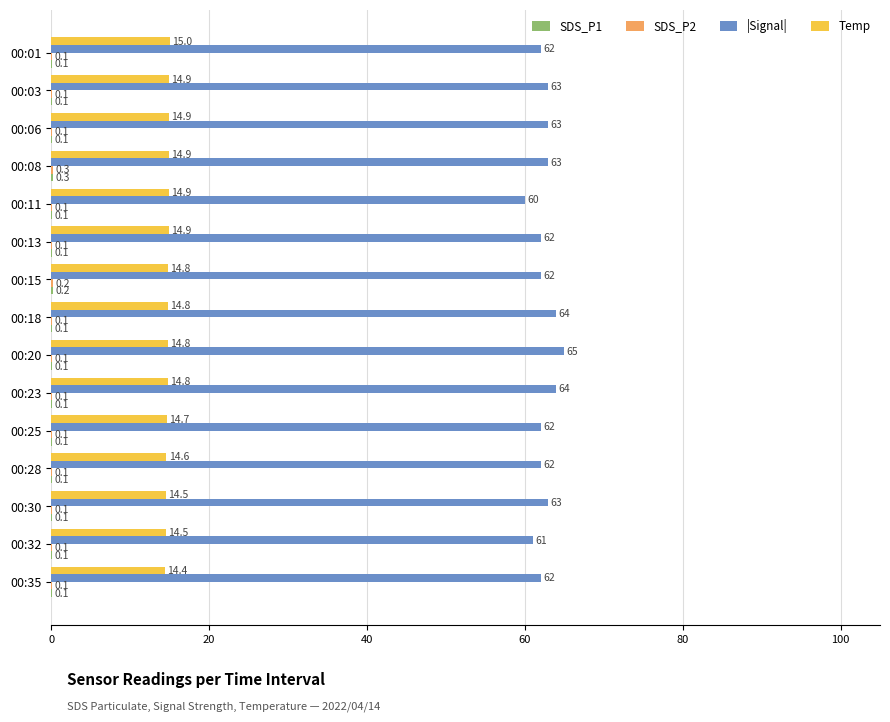

The |Signal| series shows 62.0 at 00:01. True or false?

True